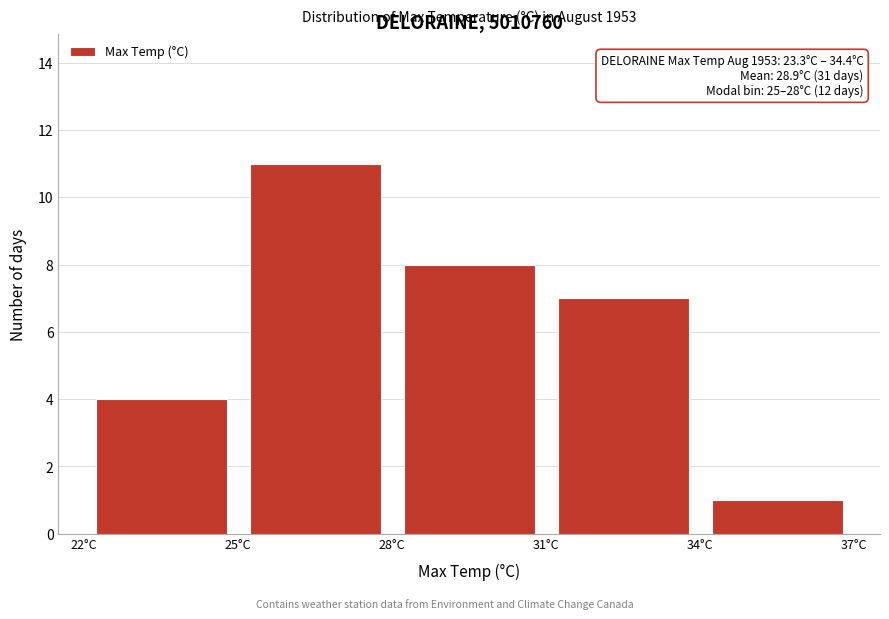

Over which range of the x-axis is the bar tallest?

25 to 28